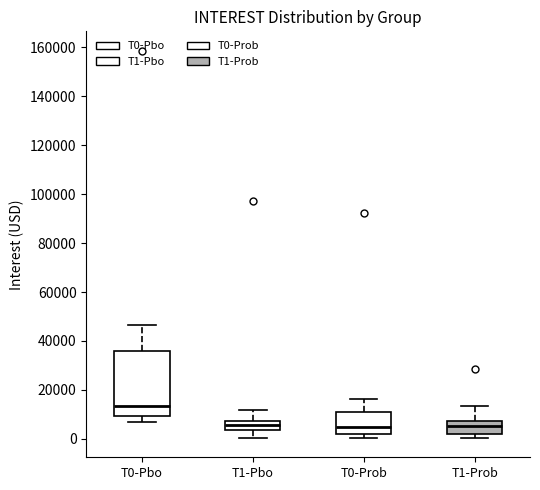

Which box is the tallest, from its lower edge to its upper edge?

T0-Pbo